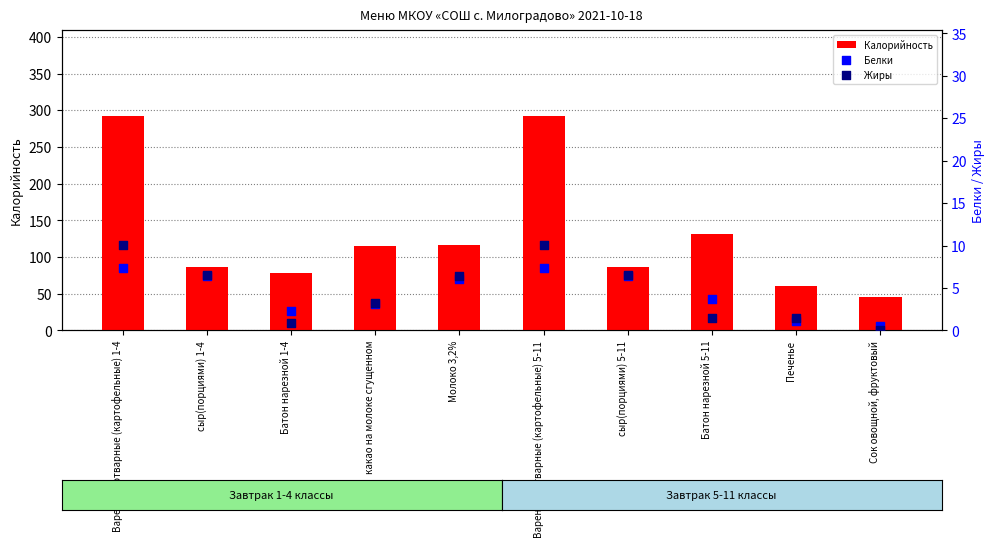

Which series has the largest total across all categories?

Калорийность